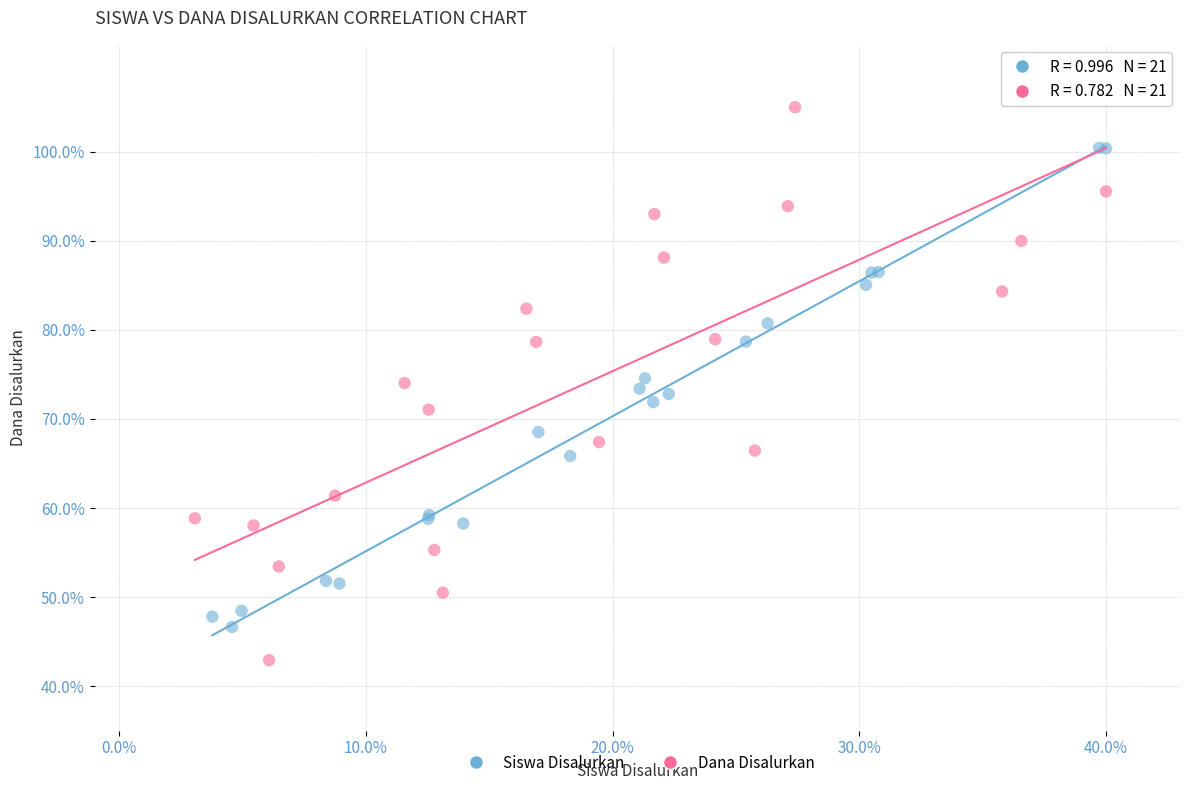

Which series contains the highest Y value?

Dana Disalurkan